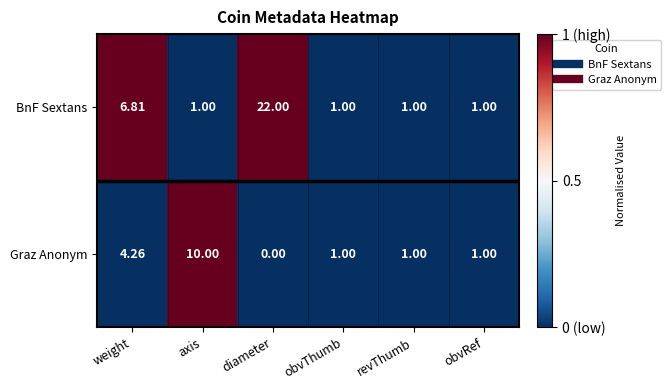

Which category has the highest value across all series?

diameter